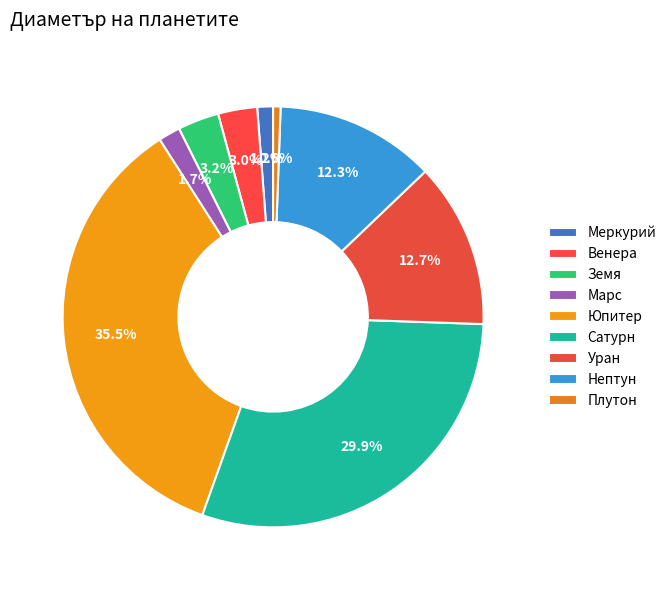

The Нептун slice represents 12% of the pie. True or false?

True